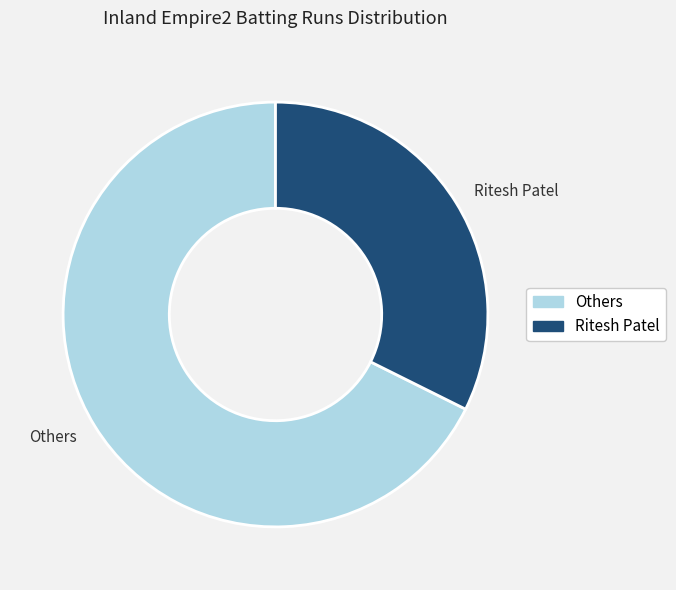

Does any single category account for the majority?

Yes